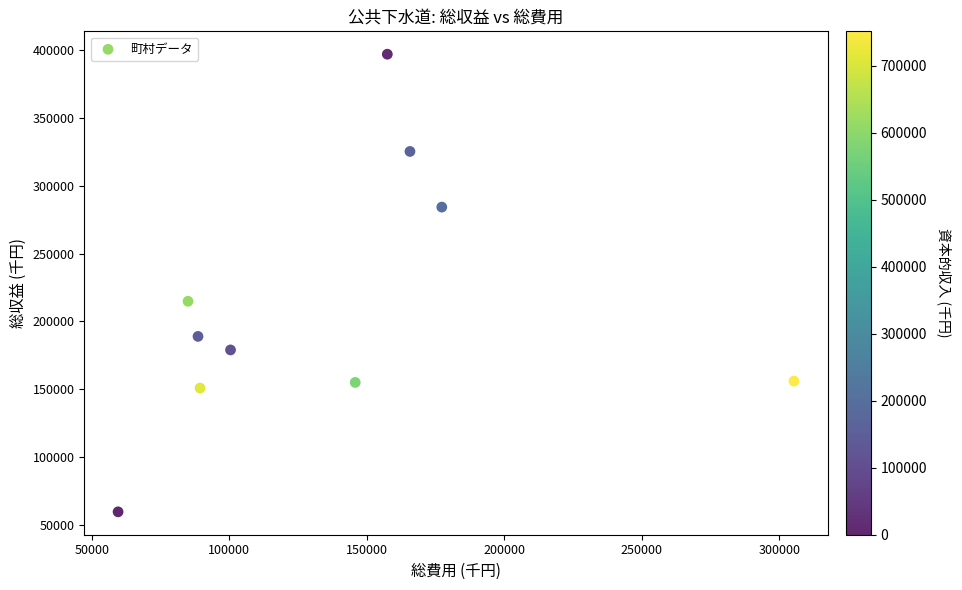

What is the average X value?

137472